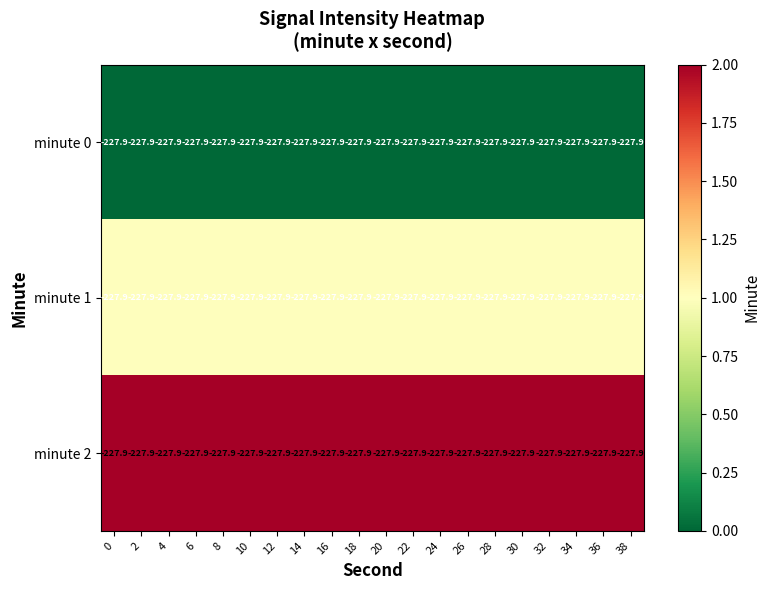

At how many categories does at least one series exceed 1?

20